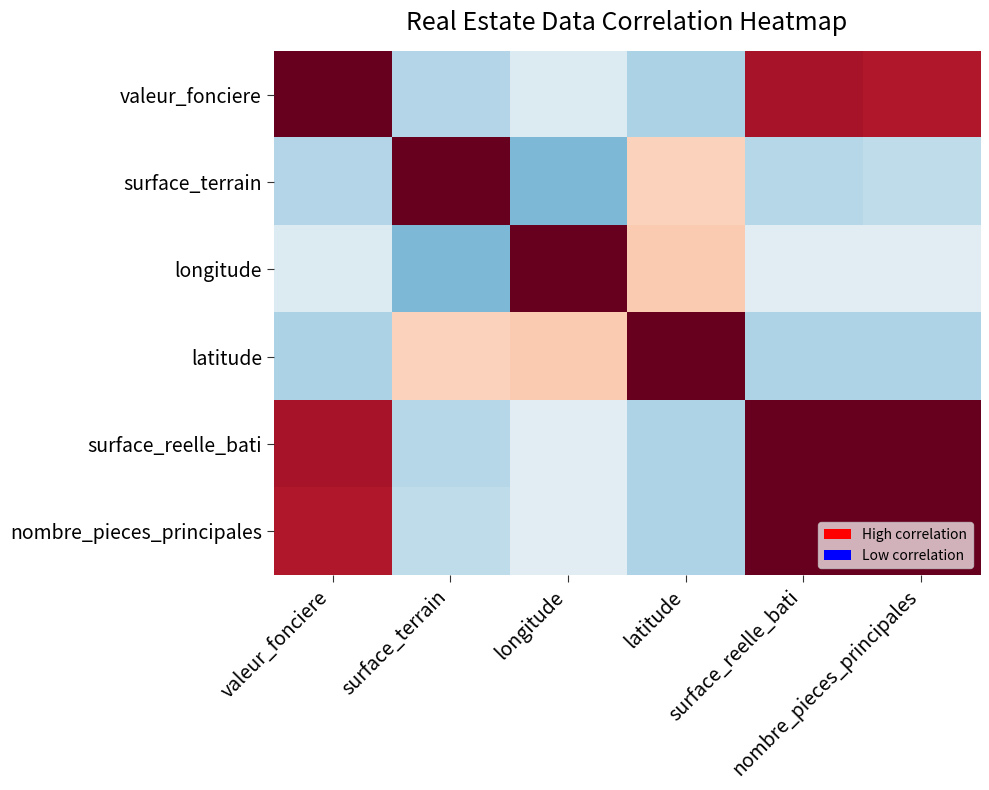

Which series has the largest range (max minus min)?

surface_terrain